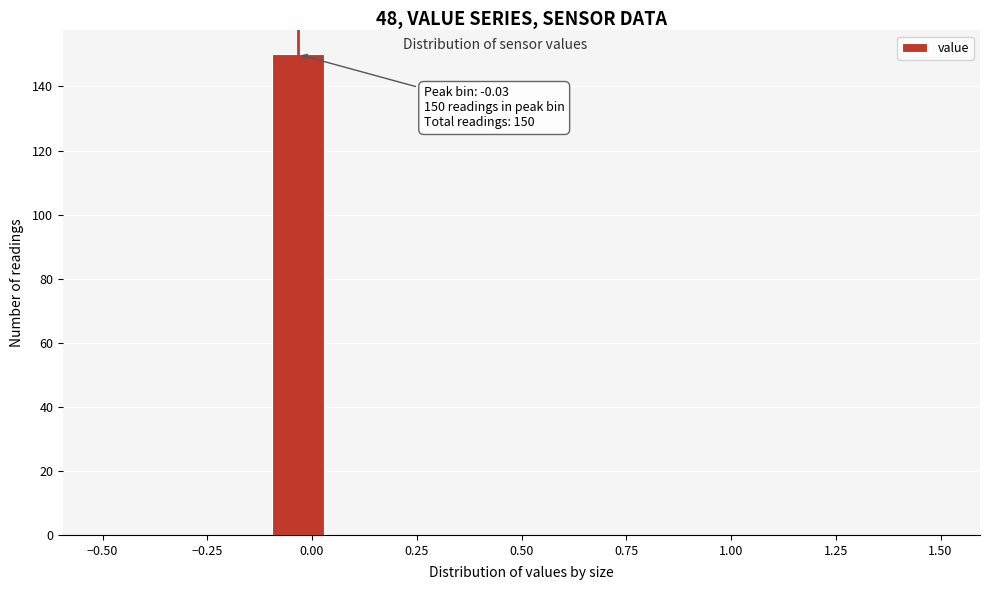

Around what value on the x-axis is the tallest bar? Give the approximate position of its centre, as read against the axis.

-0.05